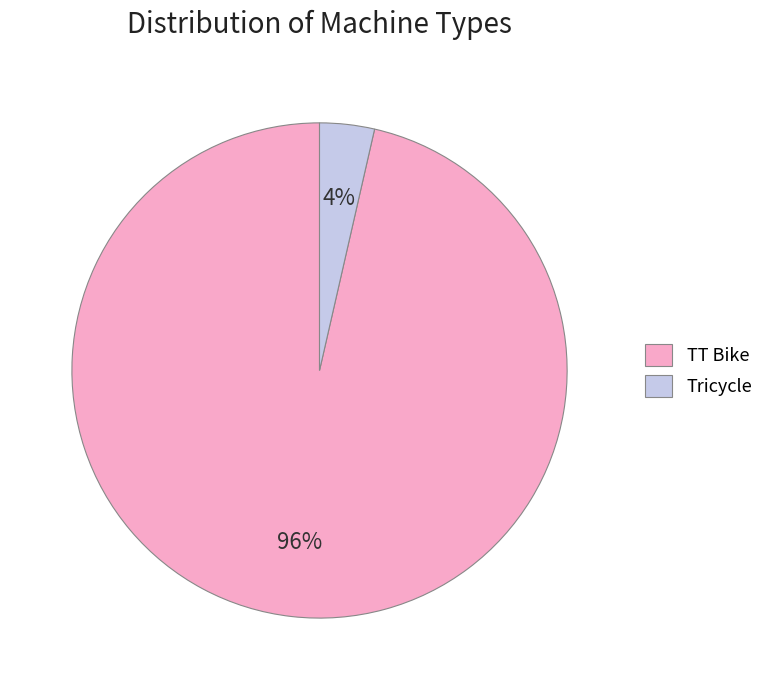

How many slices are in this pie chart?

2